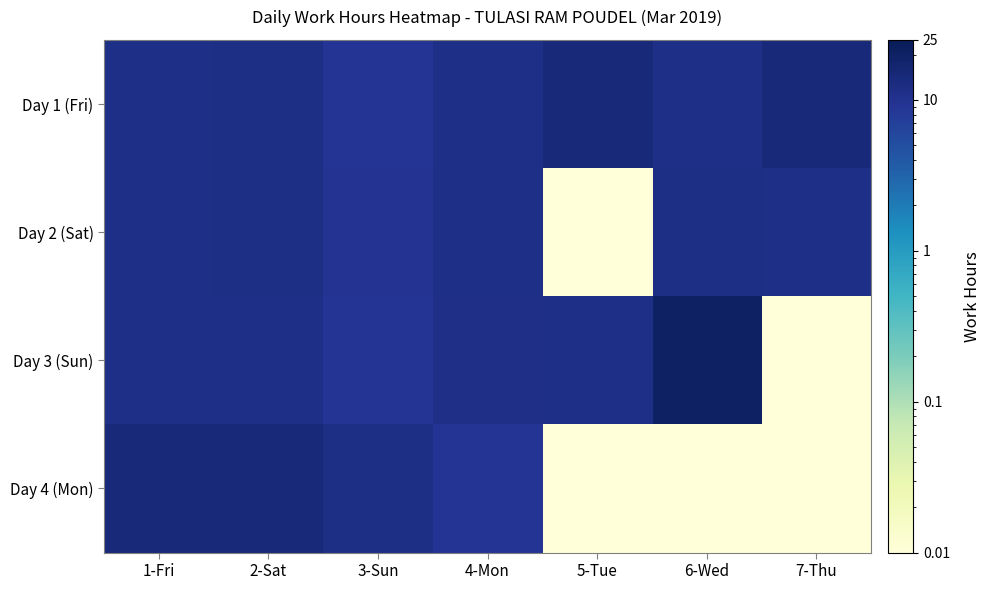

Which category has the highest value across all series?

6-Wed